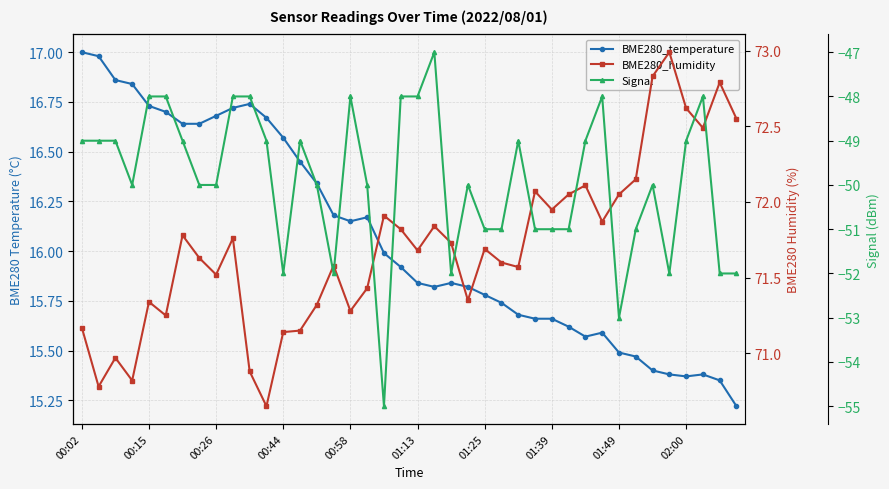

List the series in order of their peak value, lowest first.

Signal, BME280_temperature, BME280_humidity